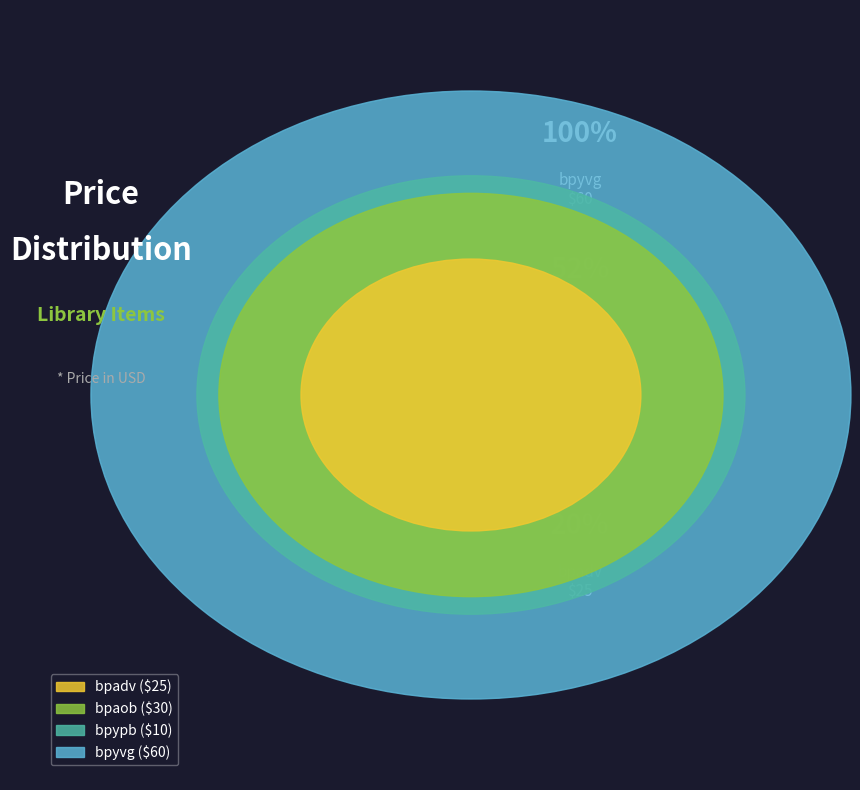

True or false: bpadv accounts for 20% of the total.

True